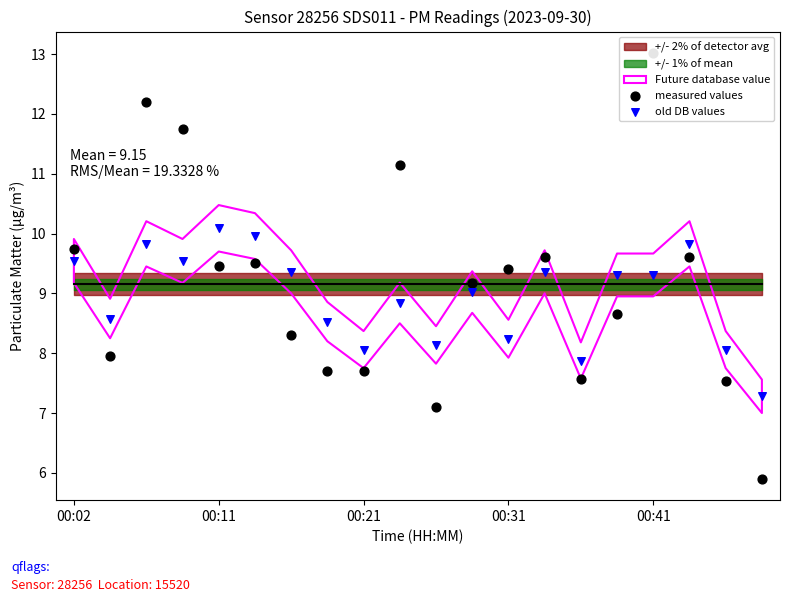

What is the total value across all series at 00:31?

17.6